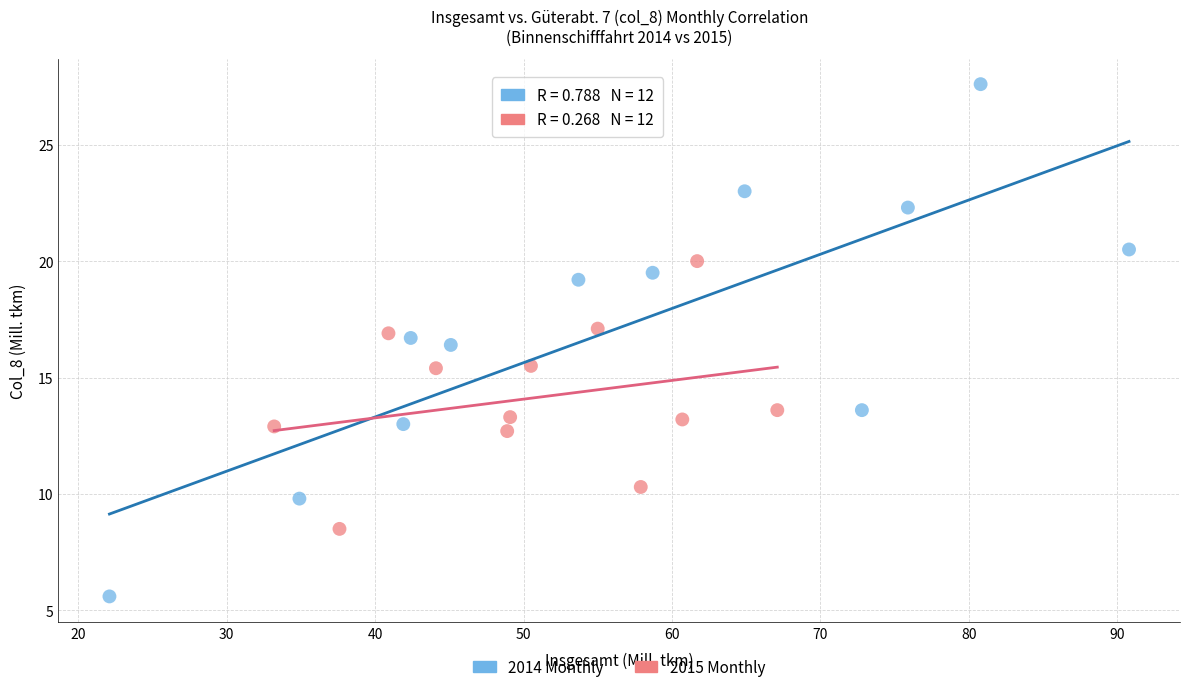

Which series reaches the minimum Y coordinate?

2014 Monthly